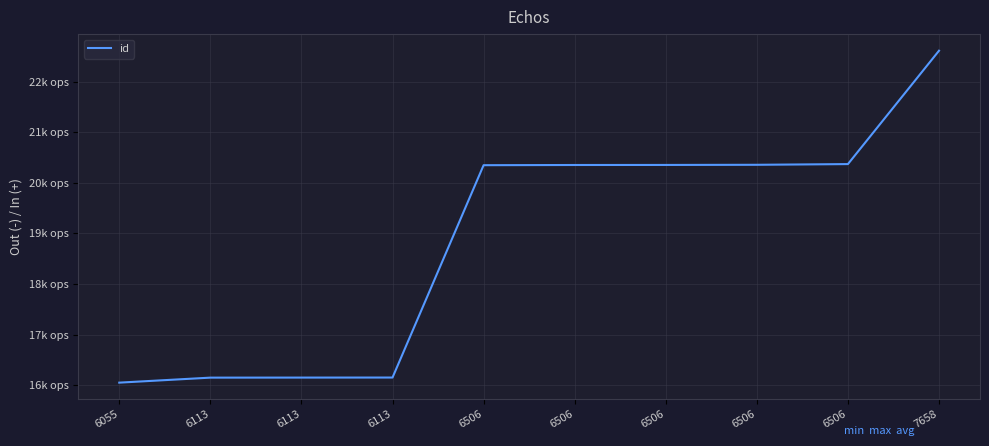

Reading left to right, extract all data points from this chart.

6055=16049	6113=16148	6113=16149	6113=16150	6506=20347	6506=20351	6506=20352	6506=20355	6506=20369	7658=22610